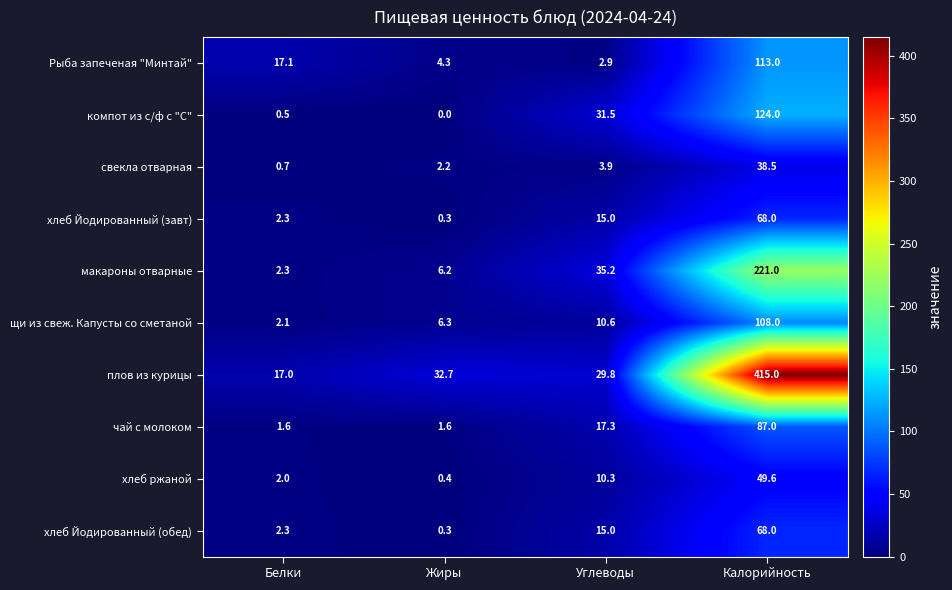

Where is хлеб Йодированный (обед) nearest to the value 34?

Углеводы